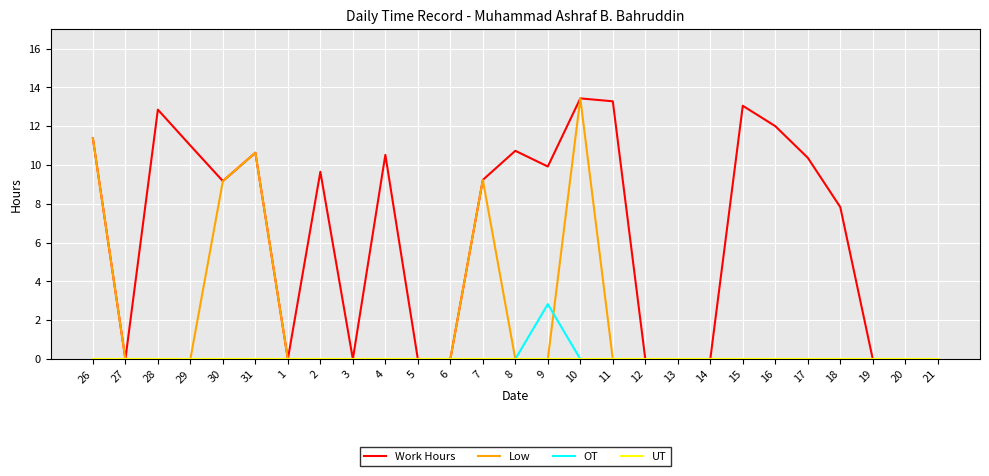

What is the highest value of the OT series?

2.8